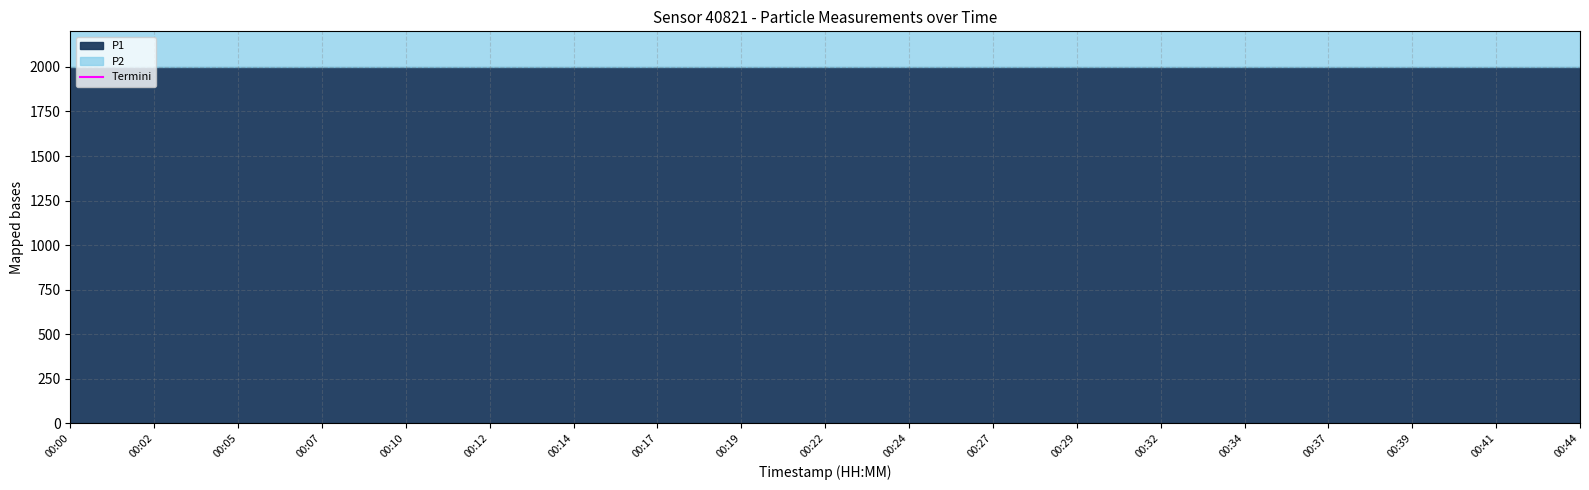

How many distinct data groups are displayed?

2